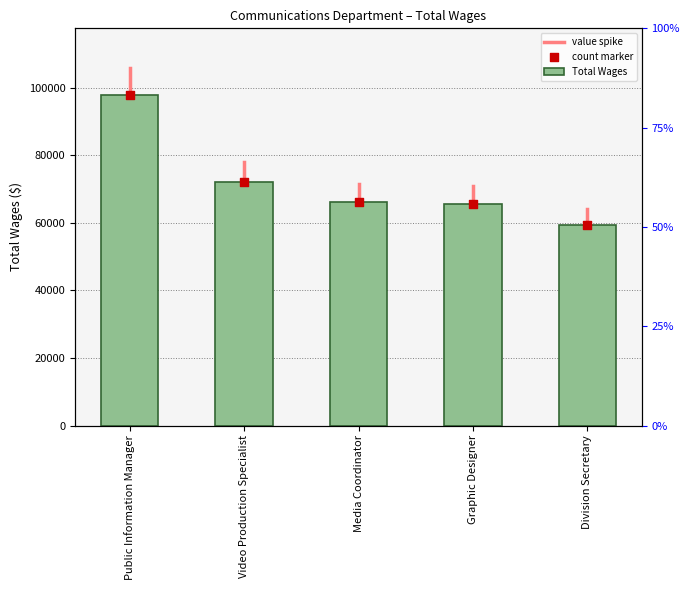

What is the change in value from Graphic Designer to Division Secretary?

-6244